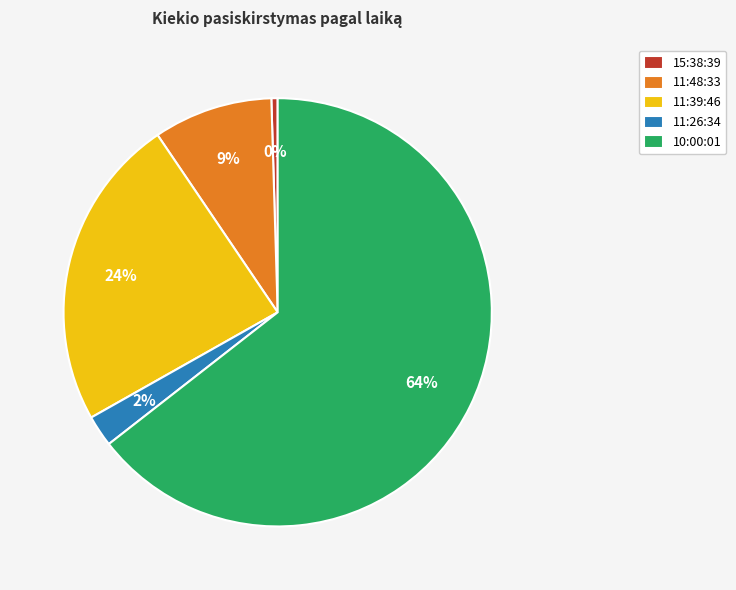

True or false: 11:48:33 accounts for 23% of the total.

False